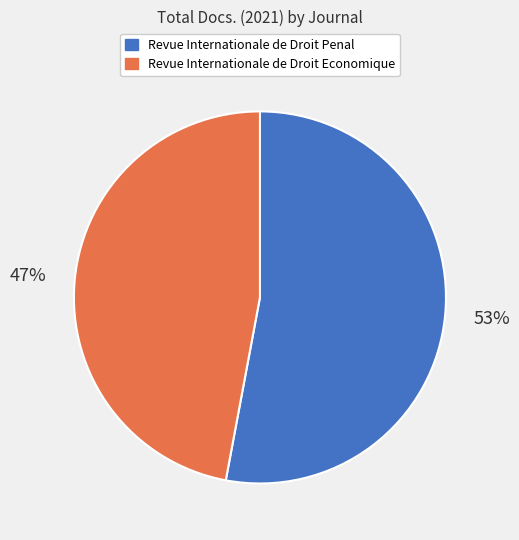

Rank the categories by value from highest to lowest.

Revue Internationale de Droit Penal, Revue Internationale de Droit Economique